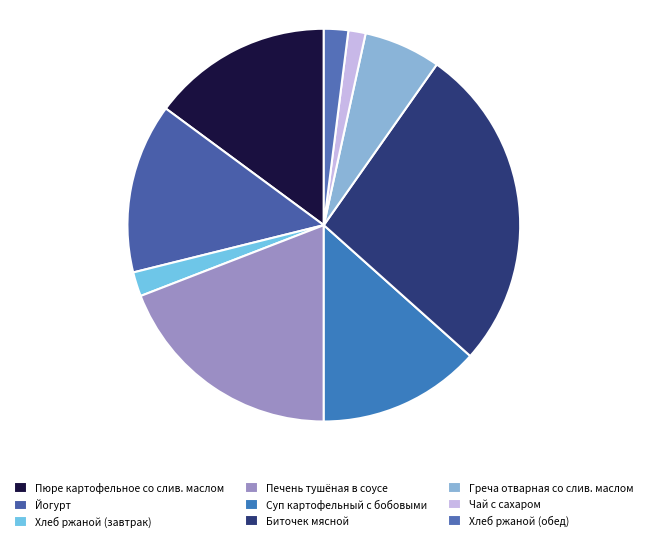

Between Пюре картофельное со слив. маслом and Хлеб ржаной (обед), which is larger?

Пюре картофельное со слив. маслом